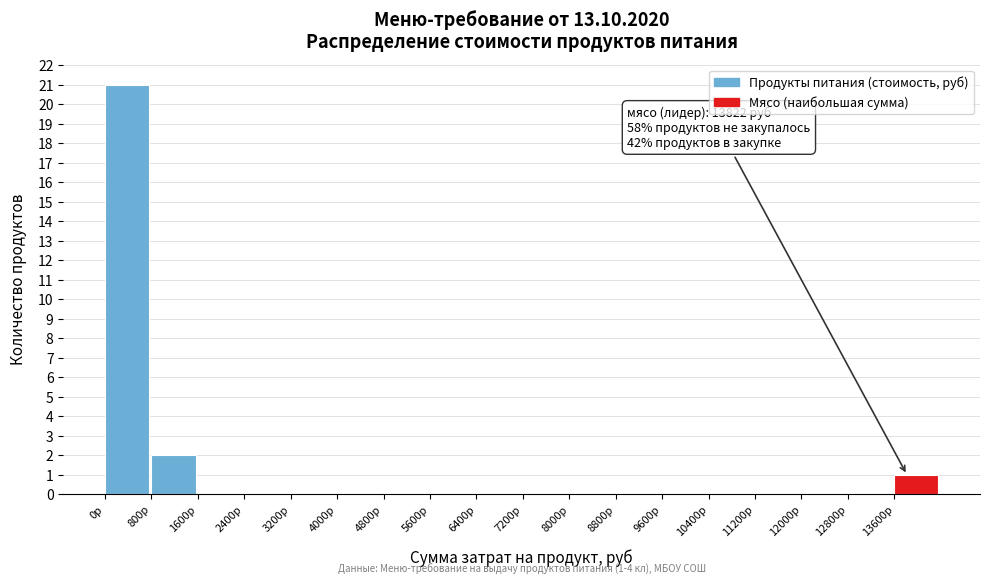

Which range on the x-axis has the tallest bar?

0 to 800